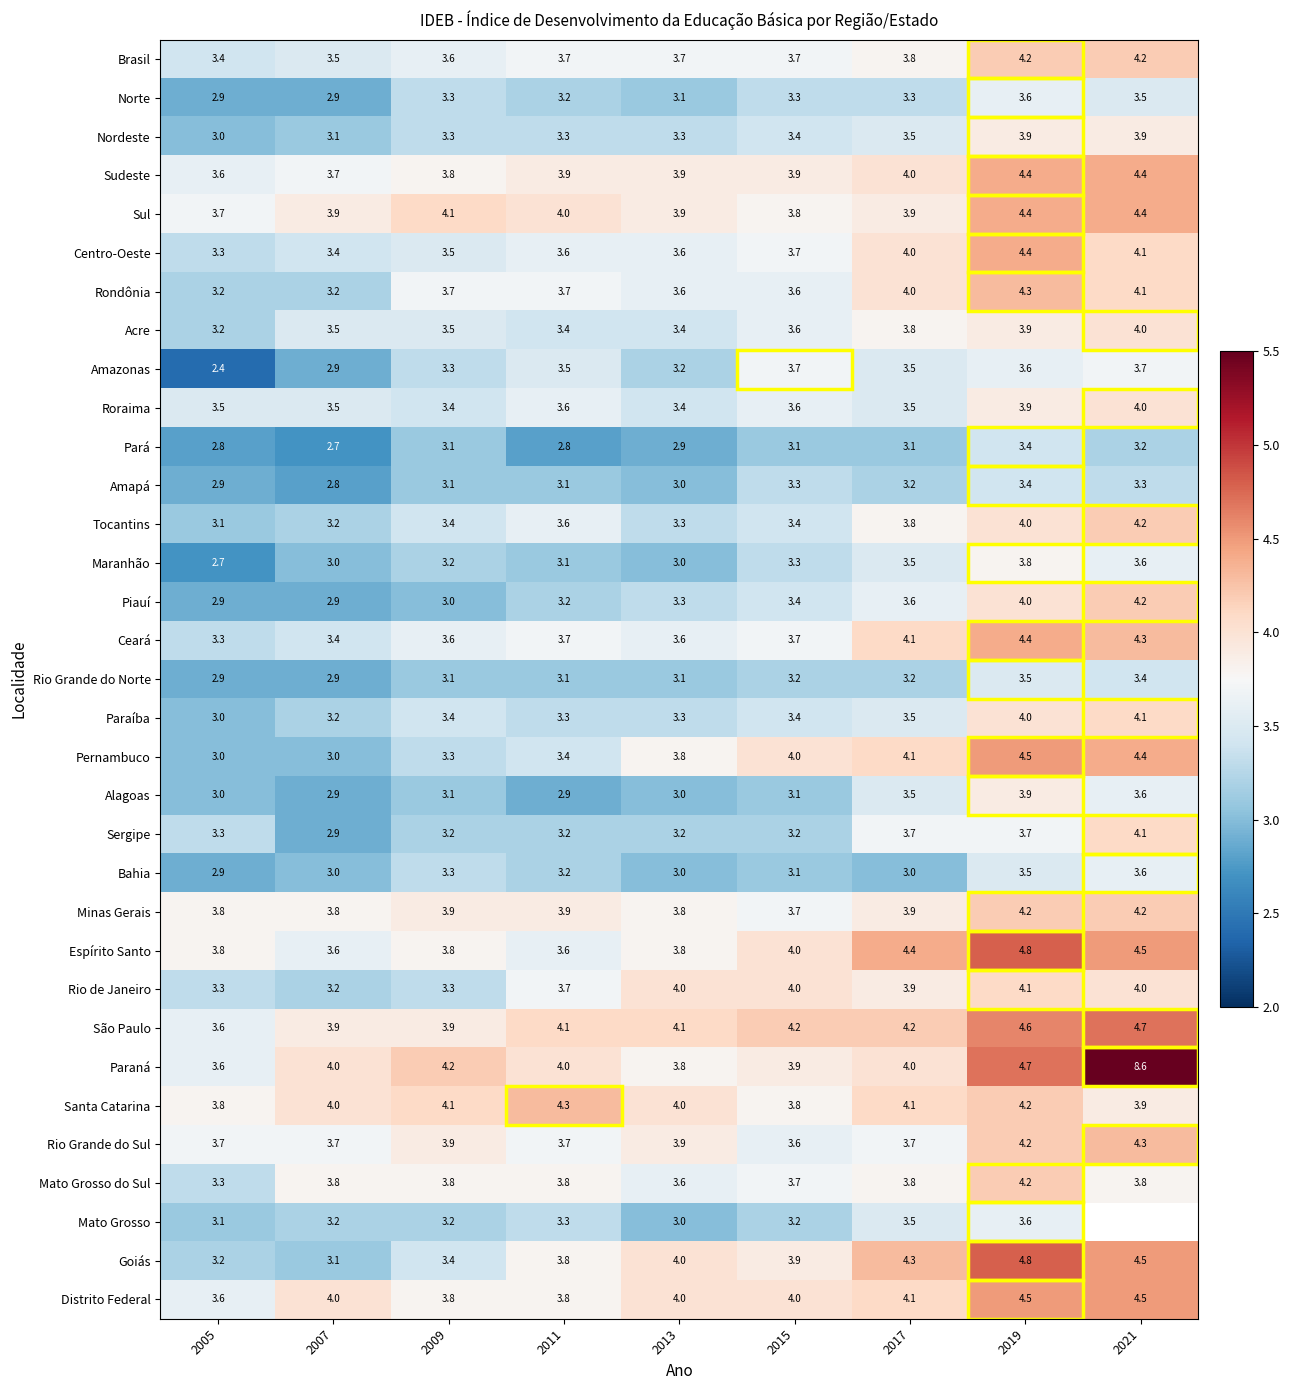

What is the total value across all series at 2011?

116.5